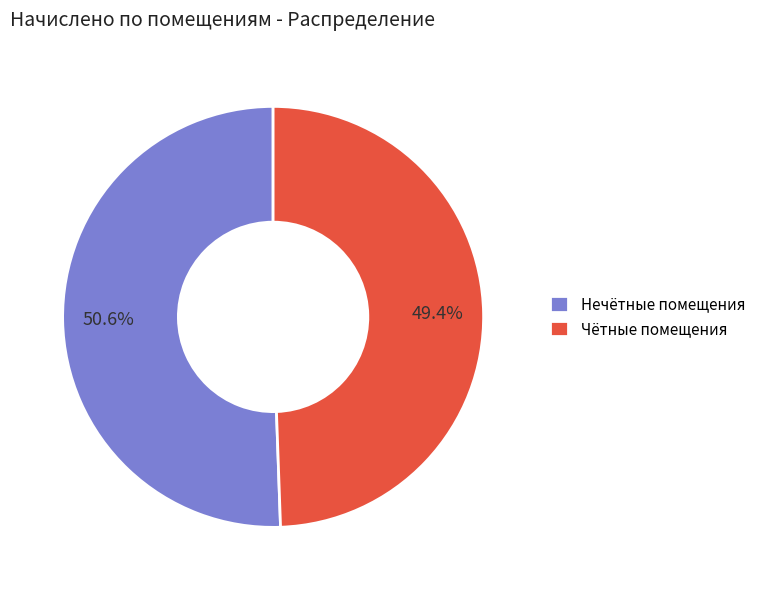

Which slice is the smallest?

Чётные помещения